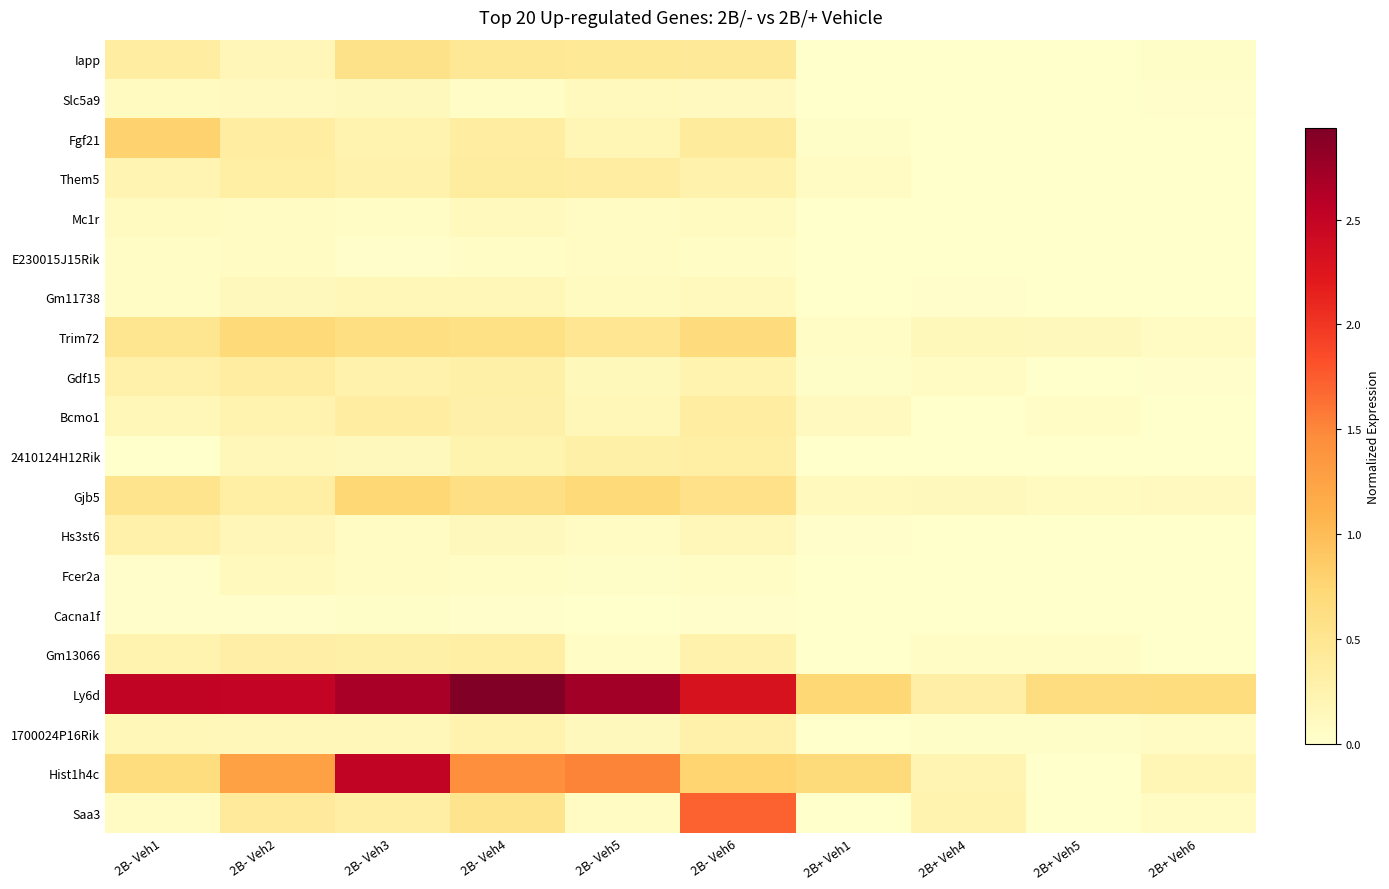

Reading left to right, extract all data points from this chart.

Iapp: 2B- Veh1=0.4	2B- Veh2=0.2	2B- Veh3=0.6	2B- Veh4=0.5	2B- Veh5=0.4	2B- Veh6=0.4	2B+ Veh1=0.0	2B+ Veh4=0.0	2B+ Veh5=0.0	2B+ Veh6=0.0
Slc5a9: 2B- Veh1=0.1	2B- Veh2=0.1	2B- Veh3=0.1	2B- Veh4=0.1	2B- Veh5=0.1	2B- Veh6=0.1	2B+ Veh1=0.0	2B+ Veh4=0.0	2B+ Veh5=0.0	2B+ Veh6=0.0
Fgf21: 2B- Veh1=0.8	2B- Veh2=0.4	2B- Veh3=0.2	2B- Veh4=0.3	2B- Veh5=0.2	2B- Veh6=0.4	2B+ Veh1=0.0	2B+ Veh4=0.0	2B+ Veh5=0.0	2B+ Veh6=0.0
Them5: 2B- Veh1=0.2	2B- Veh2=0.3	2B- Veh3=0.3	2B- Veh4=0.4	2B- Veh5=0.4	2B- Veh6=0.3	2B+ Veh1=0.1	2B+ Veh4=0.0	2B+ Veh5=0.0	2B+ Veh6=0.0
Mc1r: 2B- Veh1=0.1	2B- Veh2=0.1	2B- Veh3=0.1	2B- Veh4=0.1	2B- Veh5=0.1	2B- Veh6=0.1	2B+ Veh1=0.0	2B+ Veh4=0.0	2B+ Veh5=0.0	2B+ Veh6=0.0
E230015J15Rik: 2B- Veh1=0.1	2B- Veh2=0.1	2B- Veh3=0.0	2B- Veh4=0.1	2B- Veh5=0.1	2B- Veh6=0.1	2B+ Veh1=0.0	2B+ Veh4=0.0	2B+ Veh5=0.0	2B+ Veh6=0.0
Gm11738: 2B- Veh1=0.1	2B- Veh2=0.1	2B- Veh3=0.2	2B- Veh4=0.2	2B- Veh5=0.1	2B- Veh6=0.1	2B+ Veh1=0.0	2B+ Veh4=0.0	2B+ Veh5=0.0	2B+ Veh6=0.0
Trim72: 2B- Veh1=0.5	2B- Veh2=0.7	2B- Veh3=0.6	2B- Veh4=0.6	2B- Veh5=0.5	2B- Veh6=0.7	2B+ Veh1=0.1	2B+ Veh4=0.1	2B+ Veh5=0.1	2B+ Veh6=0.1
Gdf15: 2B- Veh1=0.3	2B- Veh2=0.4	2B- Veh3=0.3	2B- Veh4=0.3	2B- Veh5=0.1	2B- Veh6=0.2	2B+ Veh1=0.0	2B+ Veh4=0.1	2B+ Veh5=0.0	2B+ Veh6=0.0
Bcmo1: 2B- Veh1=0.2	2B- Veh2=0.2	2B- Veh3=0.4	2B- Veh4=0.3	2B- Veh5=0.2	2B- Veh6=0.4	2B+ Veh1=0.1	2B+ Veh4=0.0	2B+ Veh5=0.1	2B+ Veh6=0.0
2410124H12Rik: 2B- Veh1=0.0	2B- Veh2=0.2	2B- Veh3=0.1	2B- Veh4=0.2	2B- Veh5=0.3	2B- Veh6=0.3	2B+ Veh1=0.0	2B+ Veh4=0.0	2B+ Veh5=0.0	2B+ Veh6=0.0
Gjb5: 2B- Veh1=0.5	2B- Veh2=0.3	2B- Veh3=0.7	2B- Veh4=0.6	2B- Veh5=0.7	2B- Veh6=0.6	2B+ Veh1=0.1	2B+ Veh4=0.1	2B+ Veh5=0.1	2B+ Veh6=0.1
Hs3st6: 2B- Veh1=0.3	2B- Veh2=0.2	2B- Veh3=0.1	2B- Veh4=0.1	2B- Veh5=0.1	2B- Veh6=0.2	2B+ Veh1=0.0	2B+ Veh4=0.0	2B+ Veh5=0.0	2B+ Veh6=0.0
Fcer2a: 2B- Veh1=0.0	2B- Veh2=0.1	2B- Veh3=0.1	2B- Veh4=0.1	2B- Veh5=0.0	2B- Veh6=0.1	2B+ Veh1=0.0	2B+ Veh4=0.0	2B+ Veh5=0.0	2B+ Veh6=0.0
Cacna1f: 2B- Veh1=0.0	2B- Veh2=0.0	2B- Veh3=0.0	2B- Veh4=0.0	2B- Veh5=0.0	2B- Veh6=0.0	2B+ Veh1=0.0	2B+ Veh4=0.0	2B+ Veh5=0.0	2B+ Veh6=0.0
Gm13066: 2B- Veh1=0.2	2B- Veh2=0.3	2B- Veh3=0.3	2B- Veh4=0.3	2B- Veh5=0.0	2B- Veh6=0.3	2B+ Veh1=0.0	2B+ Veh4=0.1	2B+ Veh5=0.0	2B+ Veh6=0.0
Ly6d: 2B- Veh1=2.5	2B- Veh2=2.5	2B- Veh3=2.7	2B- Veh4=2.9	2B- Veh5=2.7	2B- Veh6=2.3	2B+ Veh1=0.7	2B+ Veh4=0.3	2B+ Veh5=0.7	2B+ Veh6=0.7
1700024P16Rik: 2B- Veh1=0.2	2B- Veh2=0.2	2B- Veh3=0.2	2B- Veh4=0.2	2B- Veh5=0.1	2B- Veh6=0.3	2B+ Veh1=0.0	2B+ Veh4=0.0	2B+ Veh5=0.0	2B+ Veh6=0.1
Hist1h4c: 2B- Veh1=0.7	2B- Veh2=1.3	2B- Veh3=2.5	2B- Veh4=1.4	2B- Veh5=1.5	2B- Veh6=0.8	2B+ Veh1=0.7	2B+ Veh4=0.2	2B+ Veh5=0.0	2B+ Veh6=0.2
Saa3: 2B- Veh1=0.1	2B- Veh2=0.4	2B- Veh3=0.3	2B- Veh4=0.5	2B- Veh5=0.1	2B- Veh6=1.7	2B+ Veh1=0.0	2B+ Veh4=0.2	2B+ Veh5=0.0	2B+ Veh6=0.1